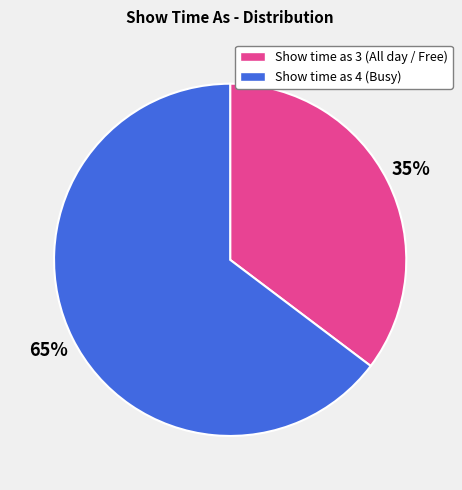

Between Show time as 4 (Busy) and Show time as 3 (All day / Free), which is larger?

Show time as 4 (Busy)